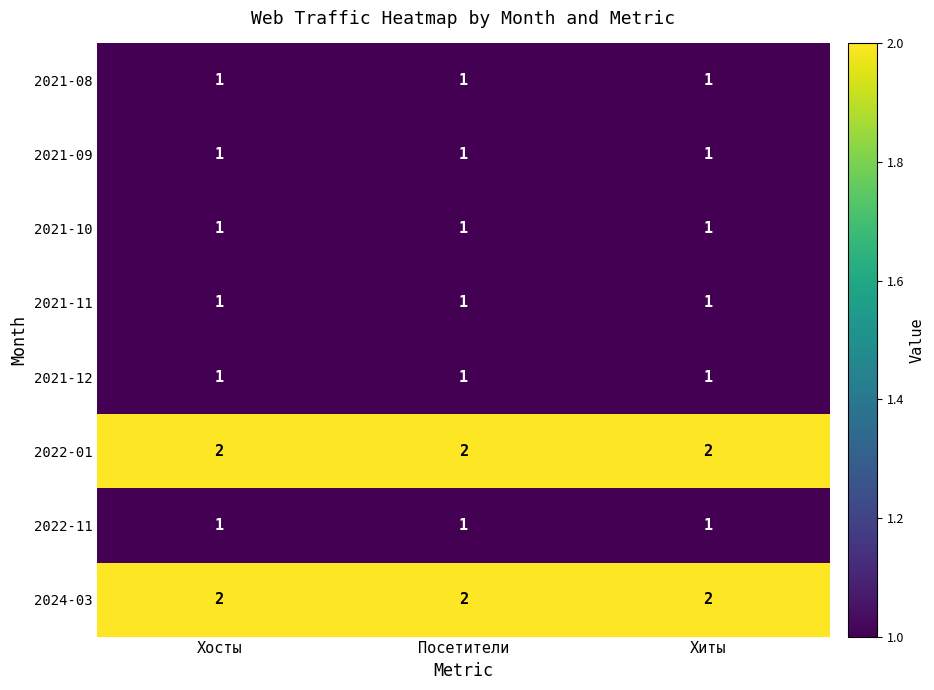

What is the total value across all series at Посетители?

10